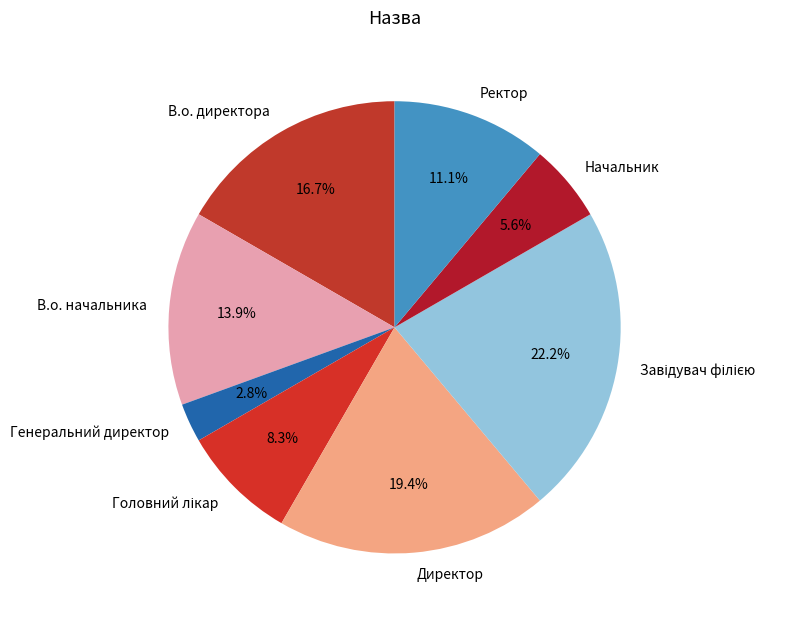

Which category has the smallest portion of the pie?

Генеральний директор